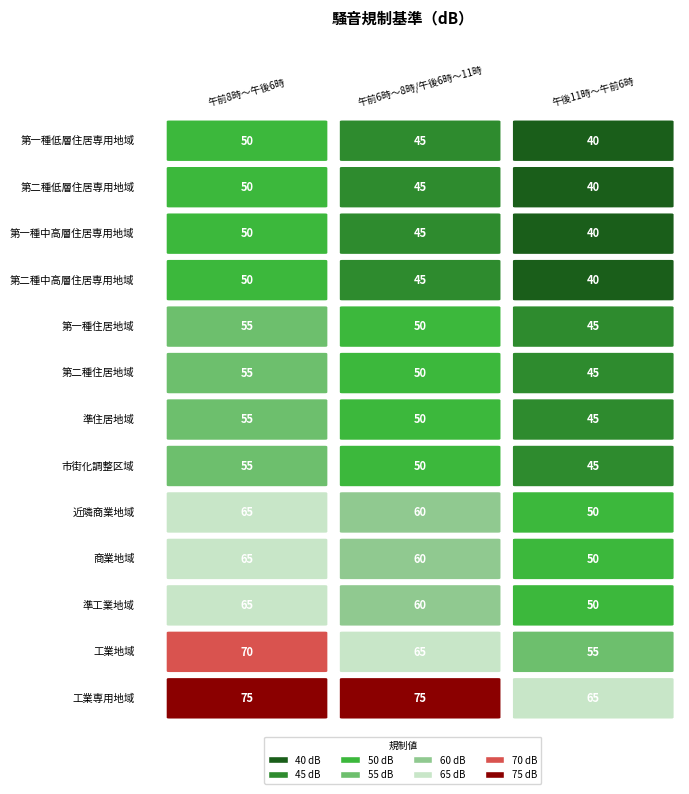

At which category does the chart reach its minimum across all series?

2